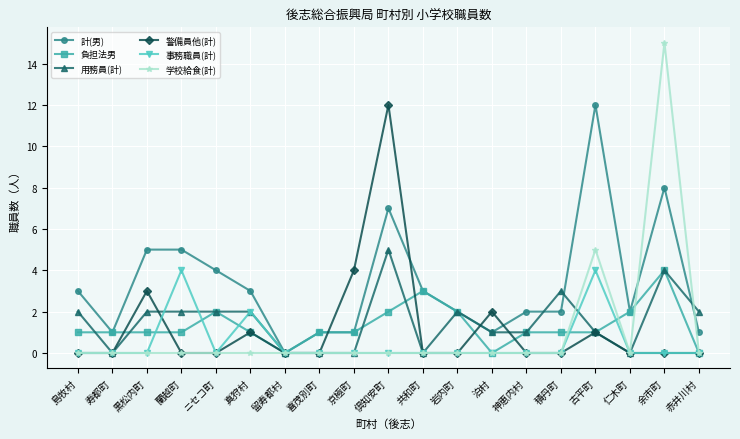

True or false: 警備員他(計) has more than 1 interior local peaks.

True